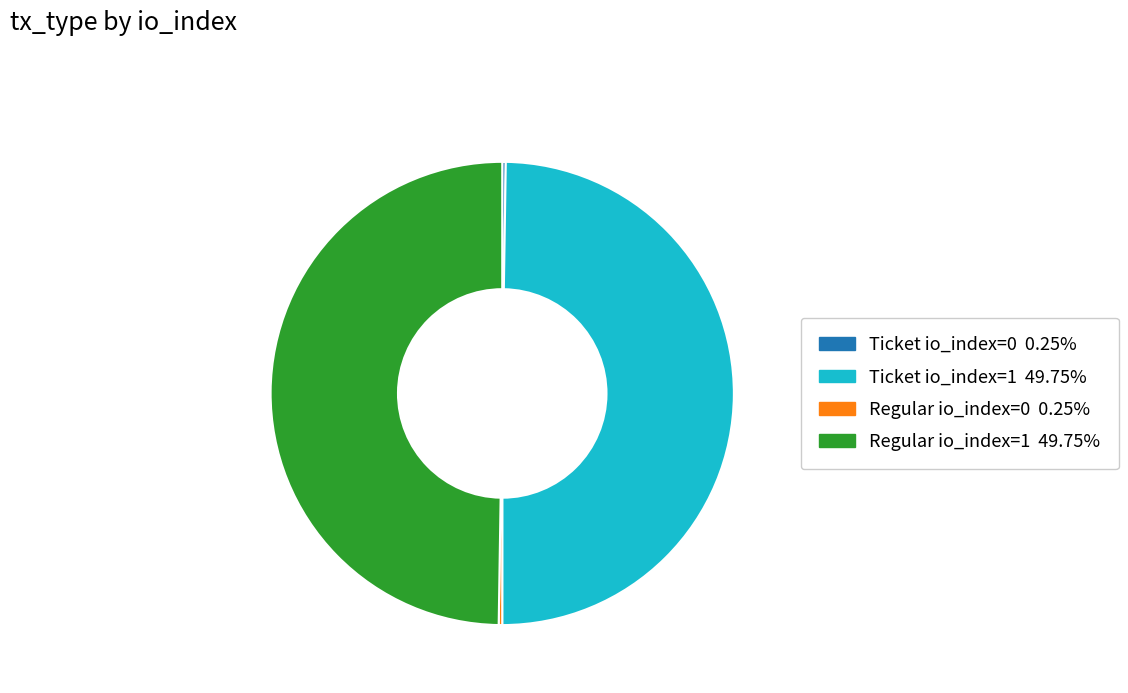

Which slice is the smallest?

Ticket (index 0)